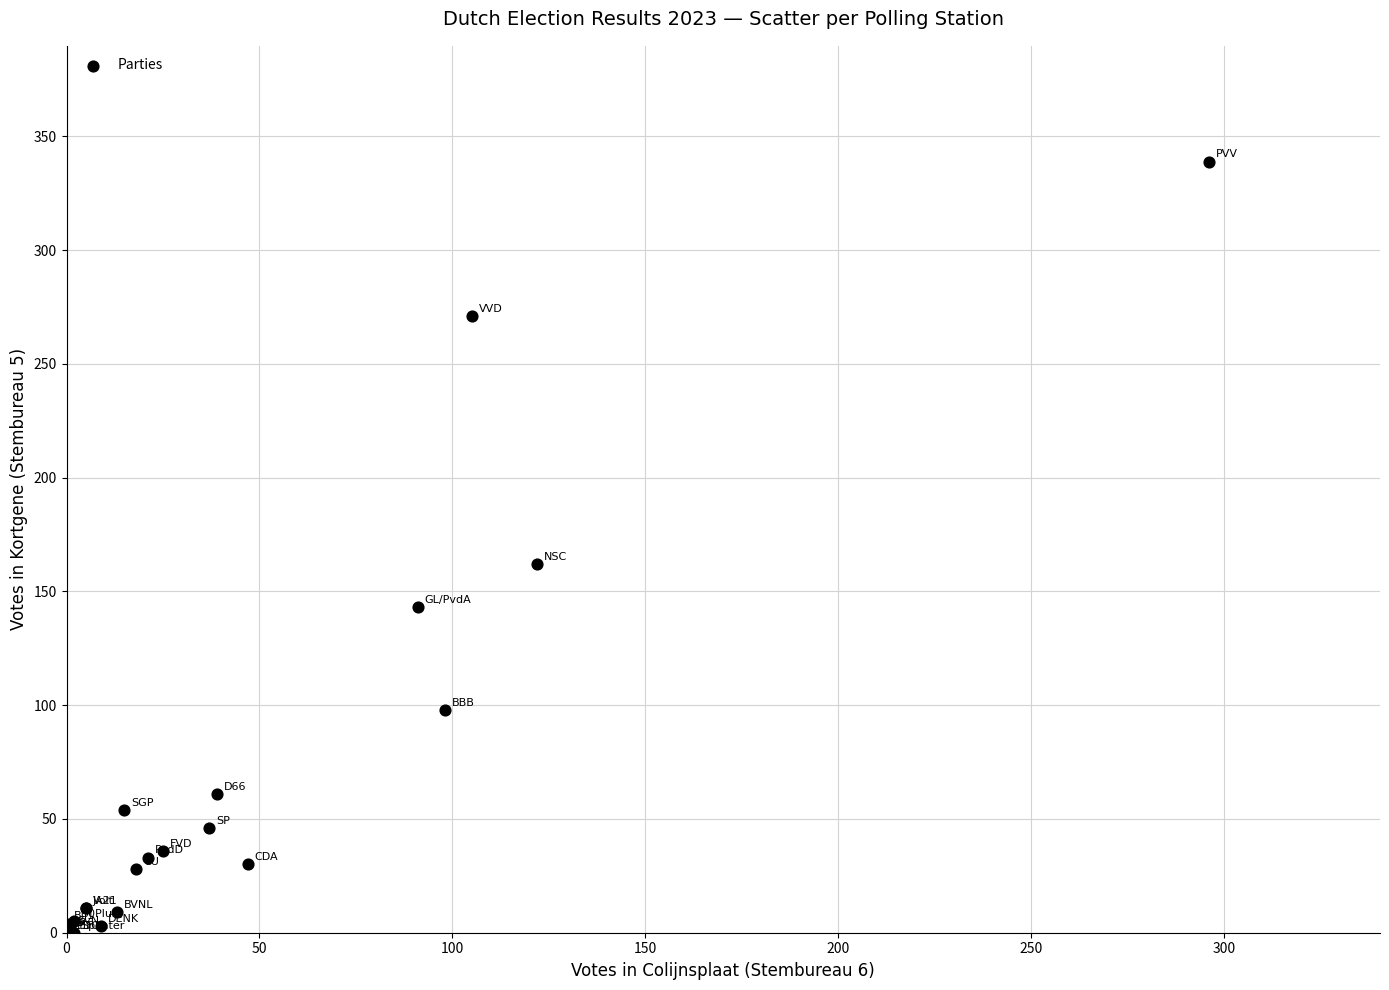

What Y value in the scatter plot is closest to 169?

162